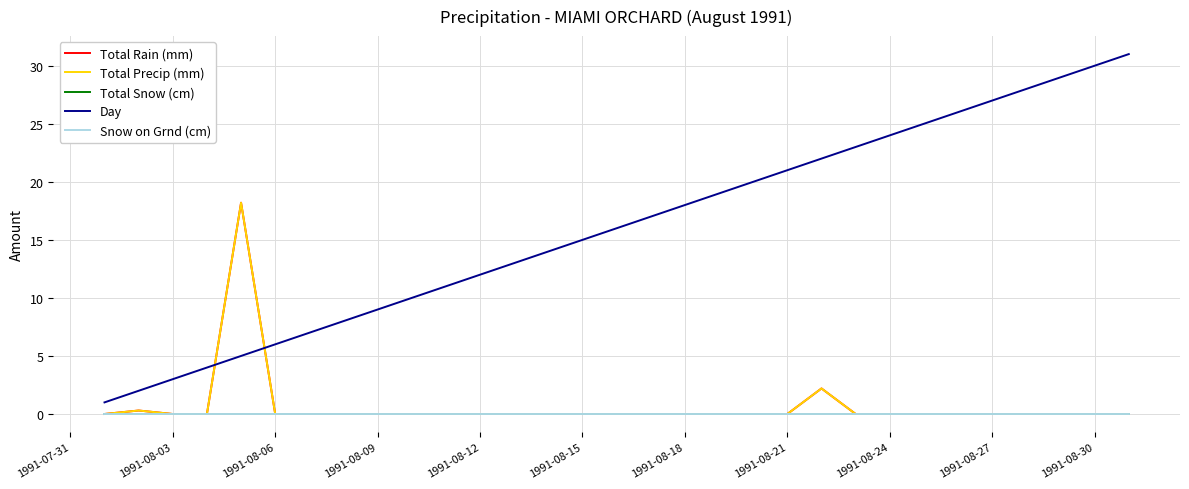

How many lines are shown in the chart?

5